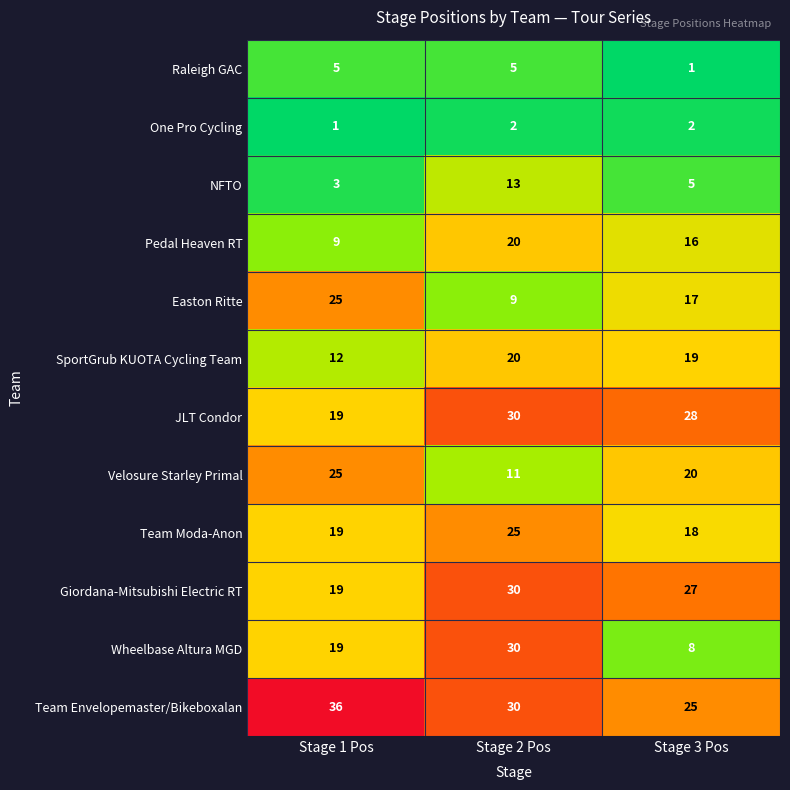

True or false: Team Moda-Anon has a value of 28 at Stage 3 Pos.

False